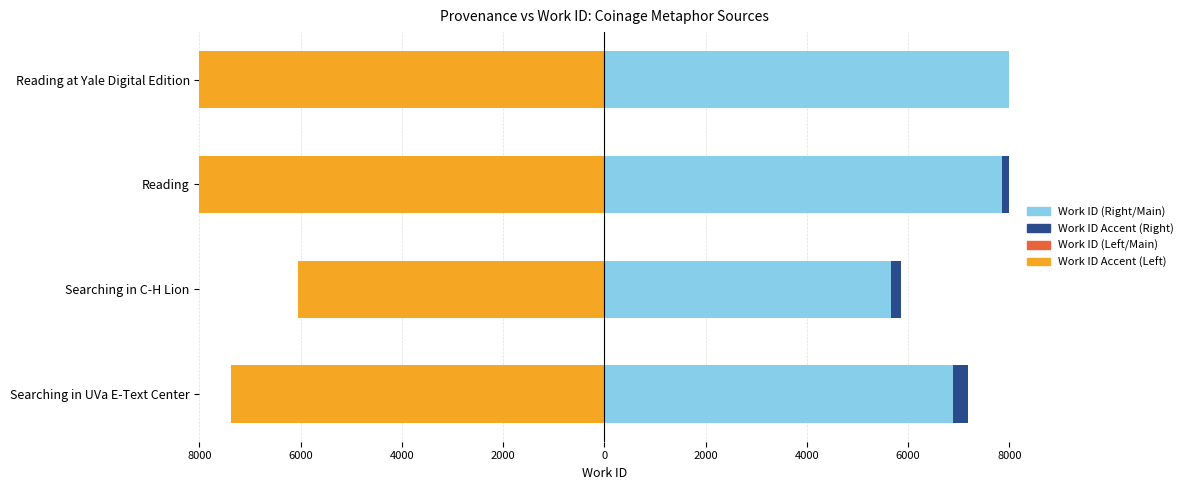

True or false: Work ID (Right/Main) has a value of 2269 at Searching in C-H Lion.

False